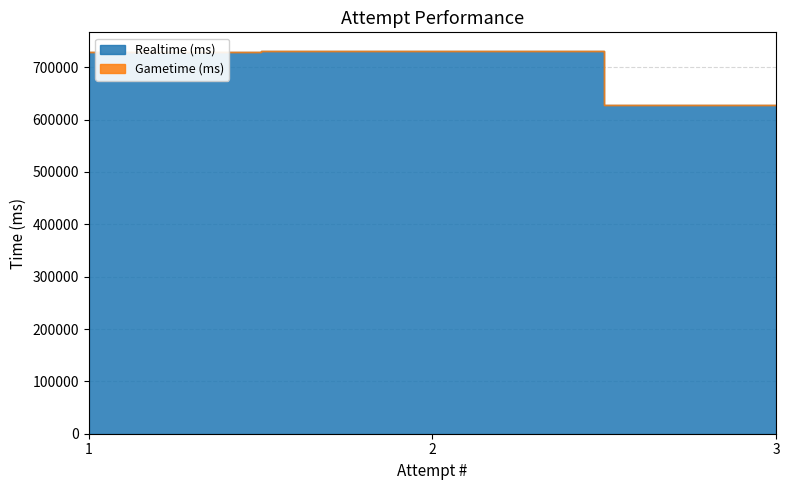

List the series in order of their overall mean, highest first.

Realtime (ms), Gametime (ms)